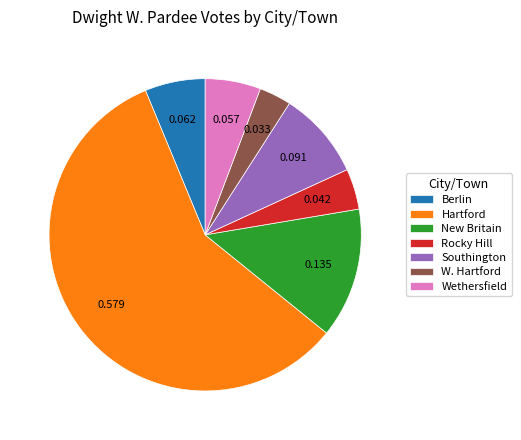

How many segments does this pie chart have?

7